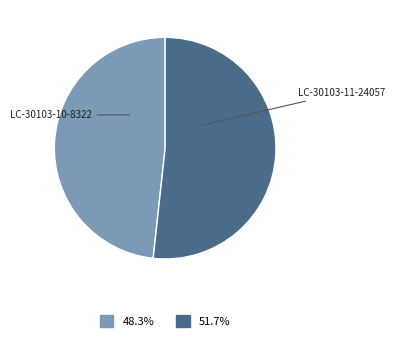

Does any single category account for the majority?

Yes